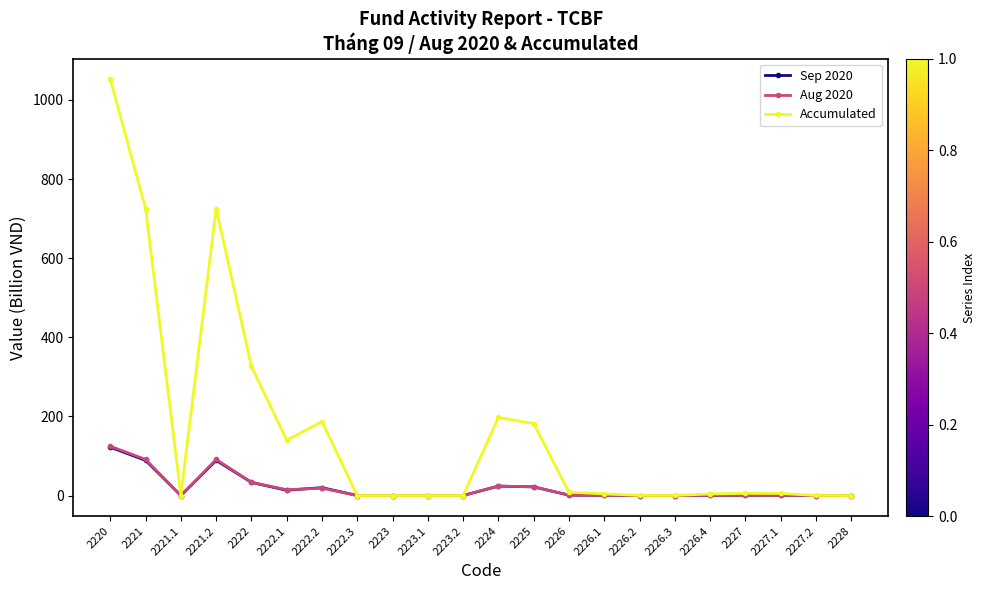

Which label corresponds to the largest value in the chart?

2220